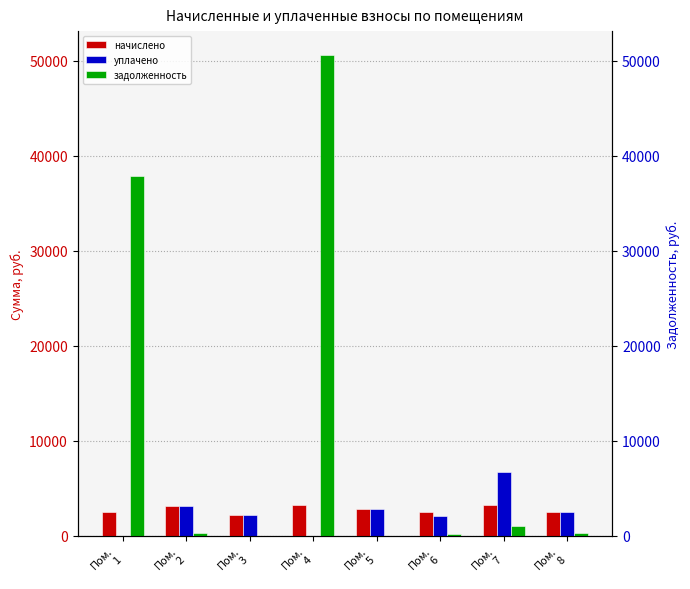

How many values in the начислено series are below 2871?

4